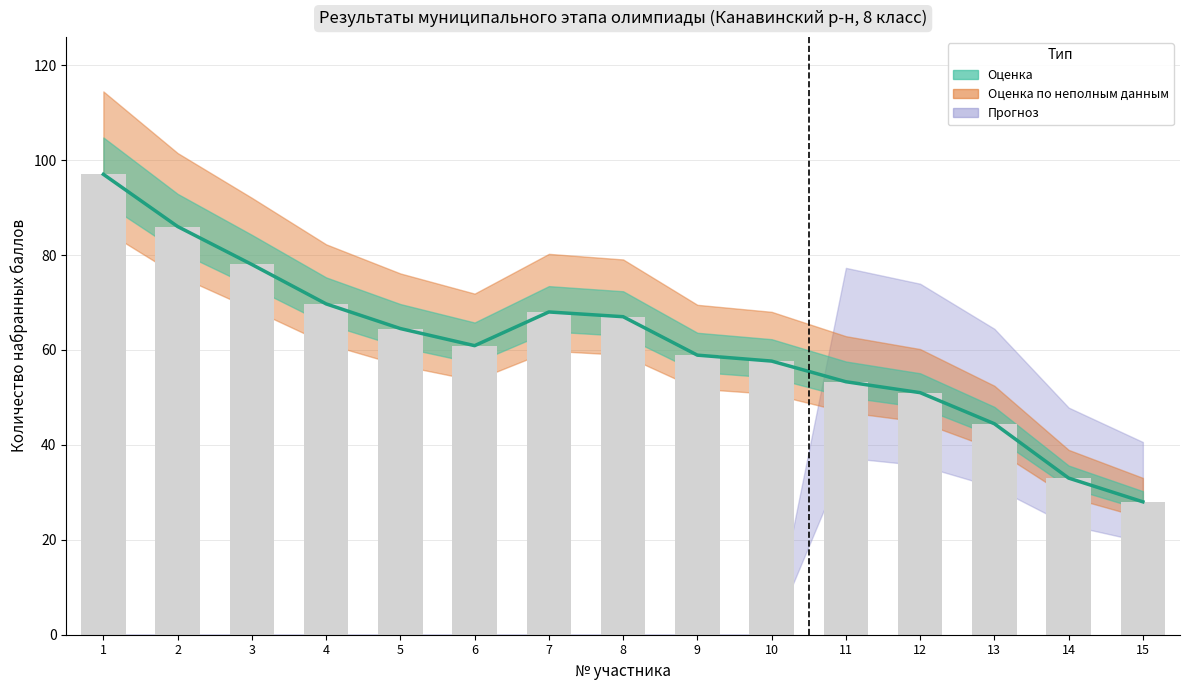

Where does the data first go above 60?

1